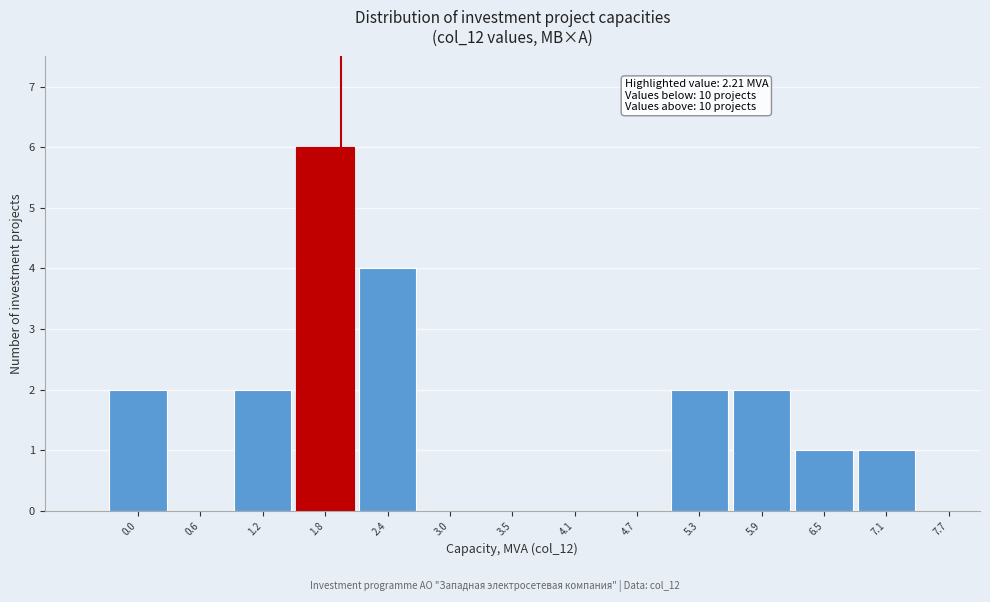

Reading left to right, extract all data points from this chart.

0.0=2	0.6=0	1.2=2	1.8=6	2.4=4	3.0=0	3.5=0	4.1=0	4.7=0	5.3=2	5.9=2	6.5=1	7.1=1	7.7=0